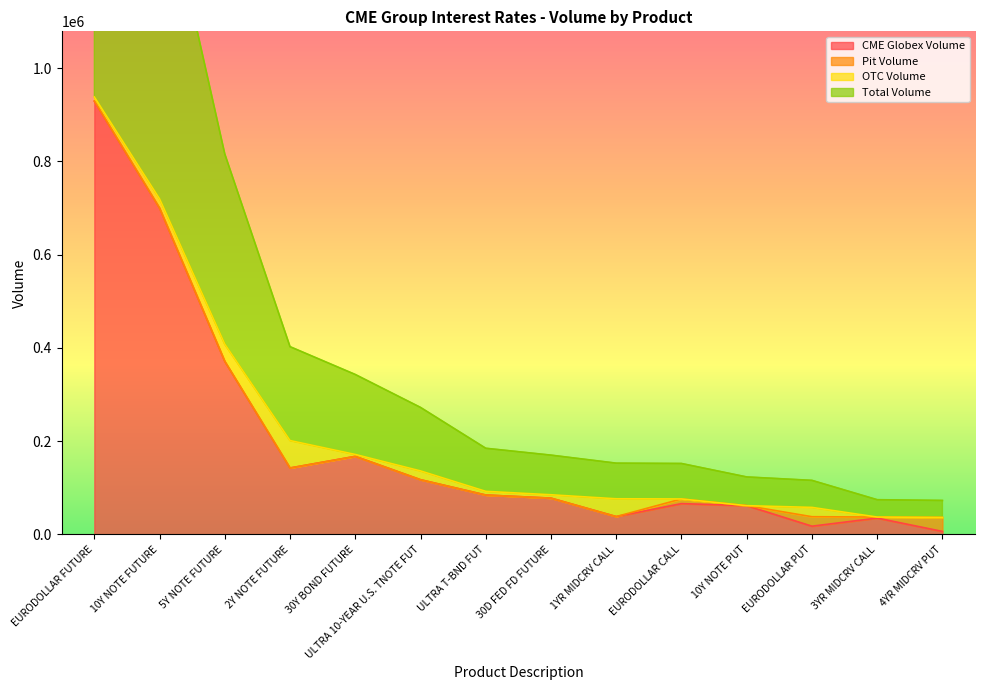

Is the value of Total Volume at 3YR MIDCRV CALL greater than the value of CME Globex Volume at ULTRA 10-YEAR U.S. TNOTE FUT?

No